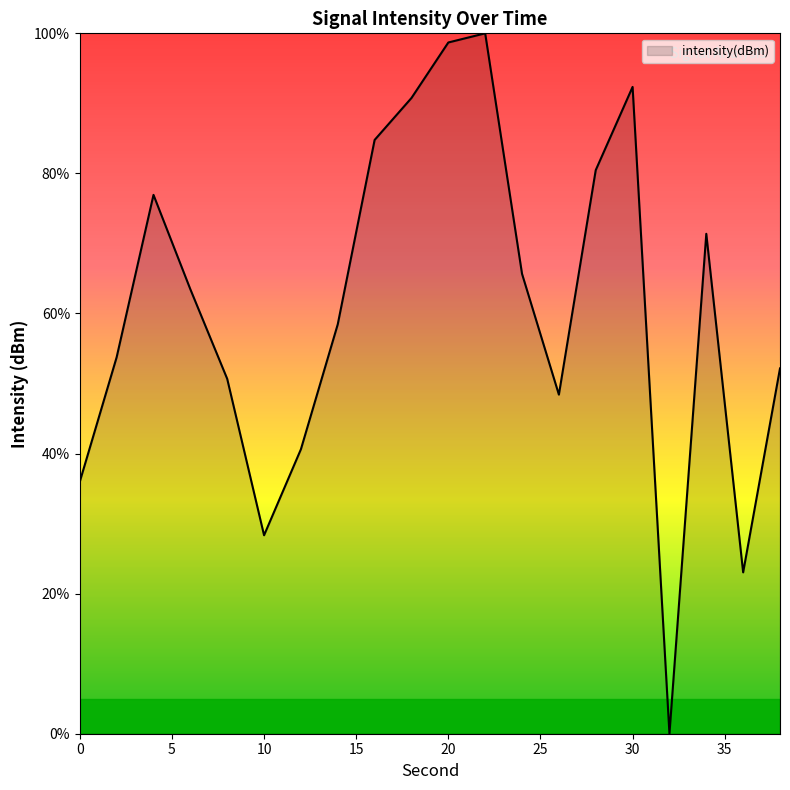

What is the maximum value shown in the chart?

100.0